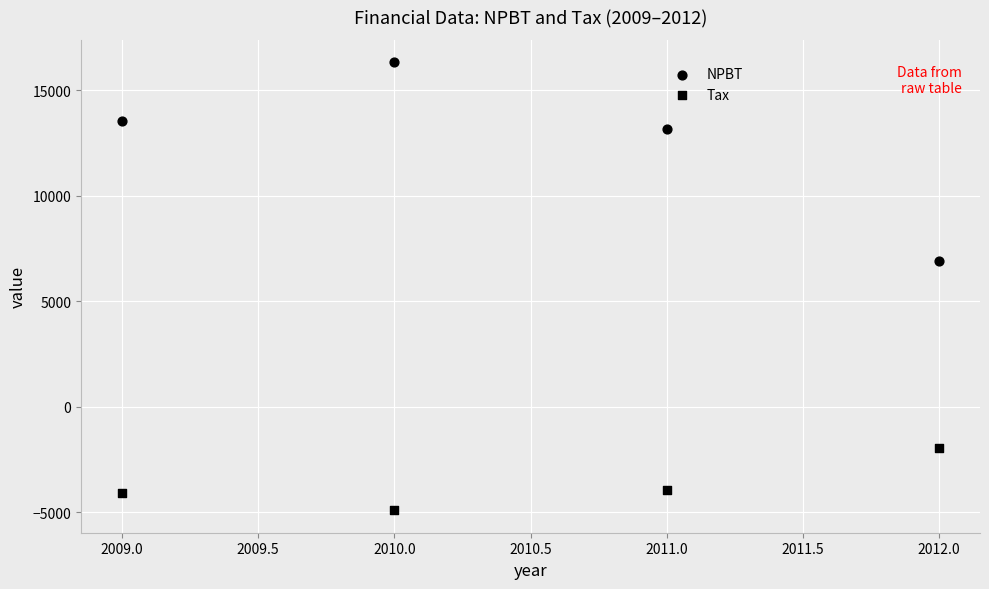

Count the number of points in this scatter plot.

8